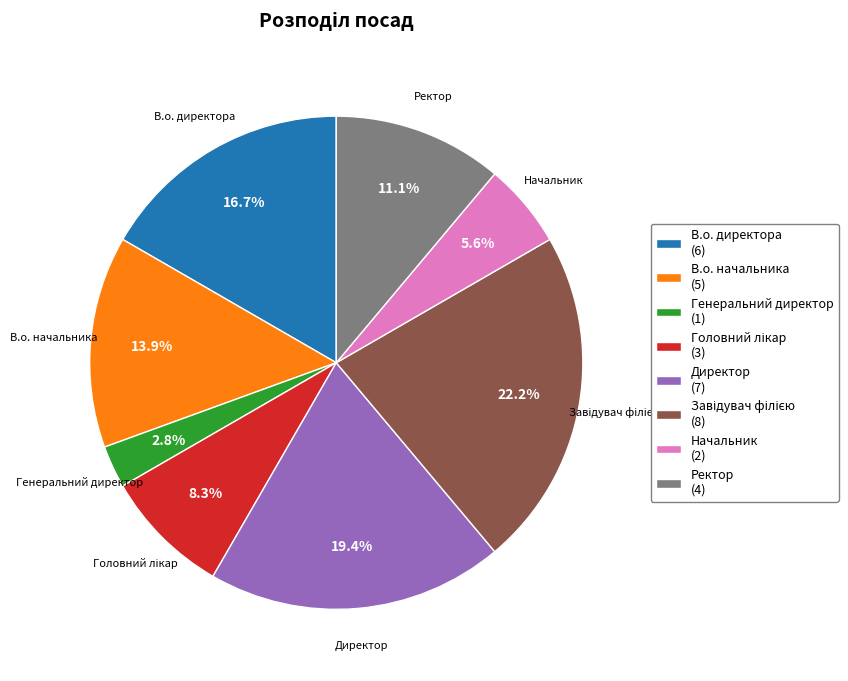

To the nearest percent, what percentage of the pie is Генеральний директор?

3%